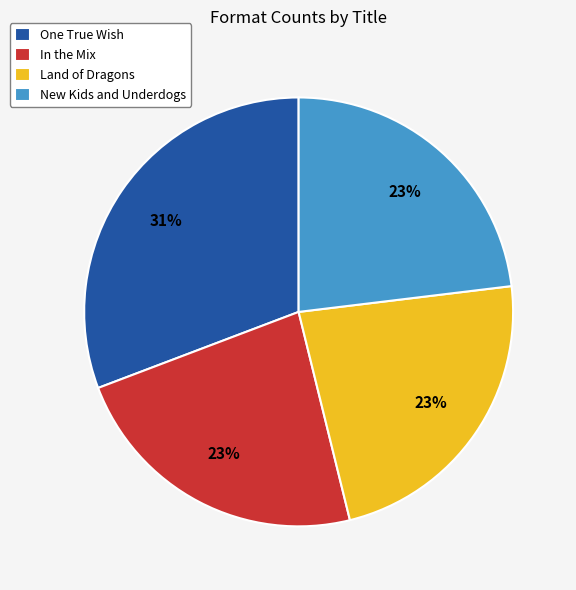

Is there a majority slice in this chart?

No